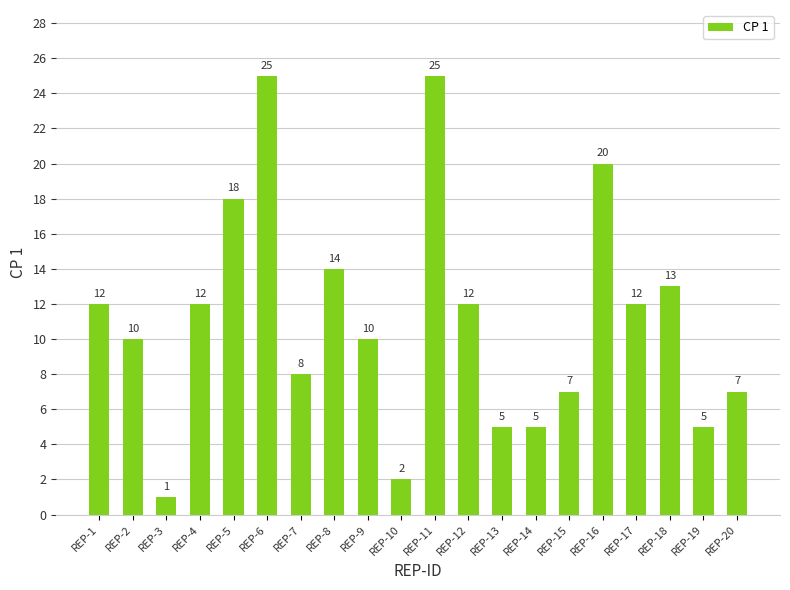

Where is the data nearest to the value 13?

REP-18